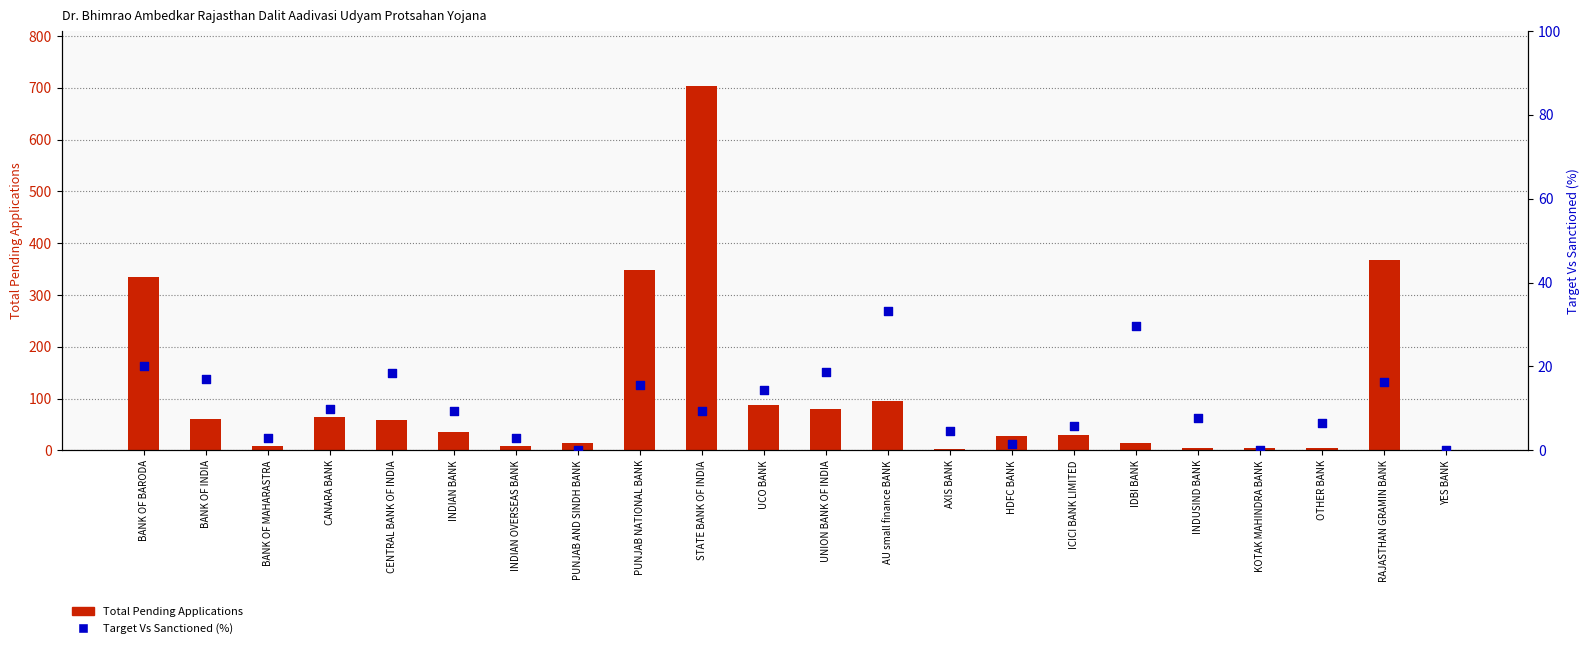

Which series has the largest total across all categories?

Total Pending Applications